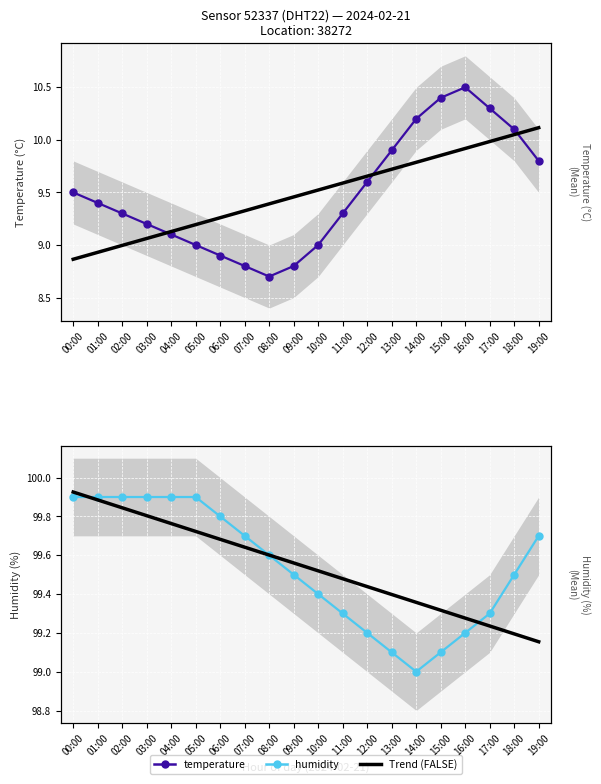

True or false: temperature and humidity cross at least once.

False